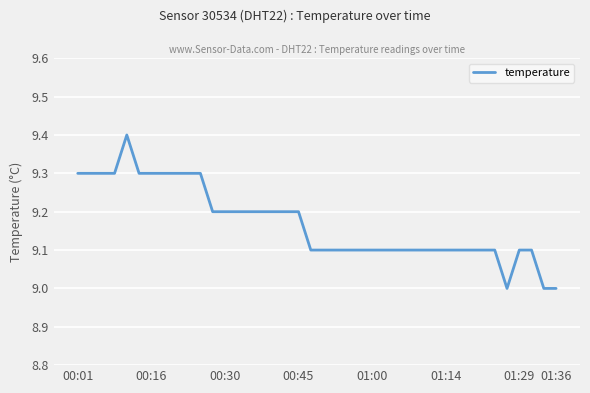

What is the minimum value shown in the chart?

9.0